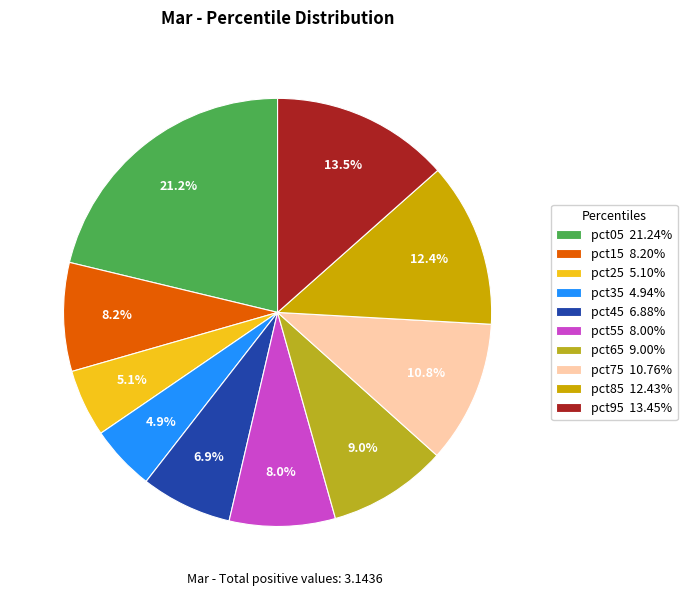

Does any single category account for the majority?

No